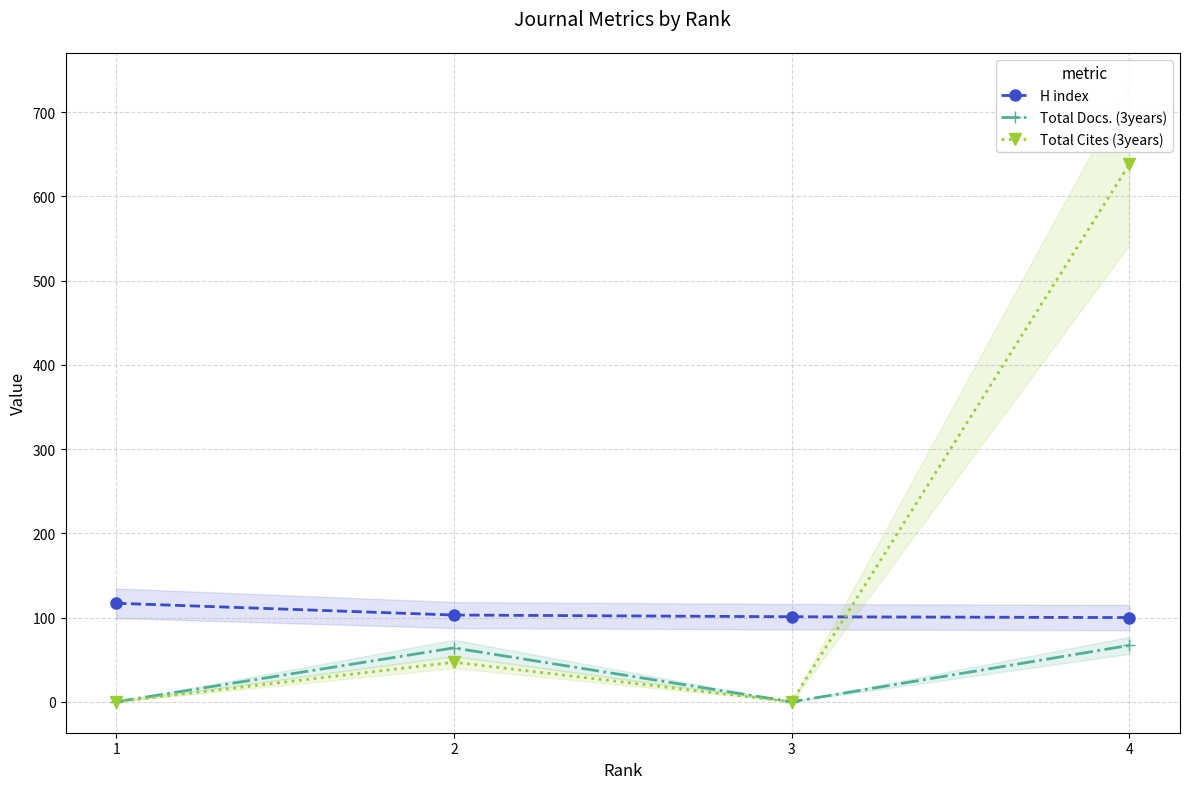

True or false: H index has more than 1 interior local peaks.

False